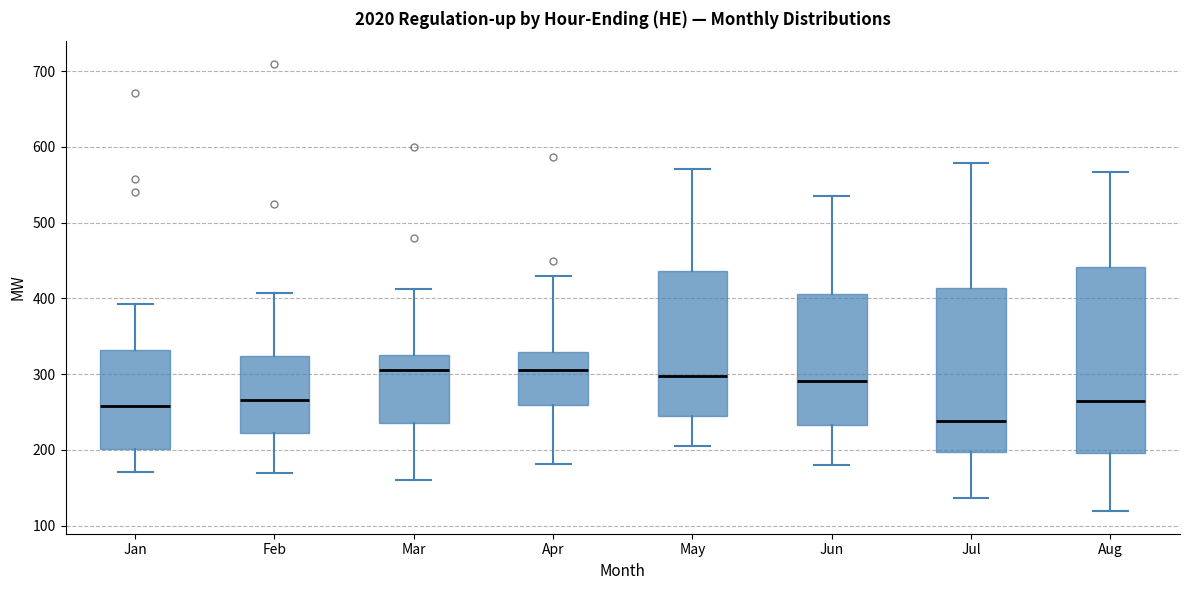

Which box is the tallest, from its lower edge to its upper edge?

Aug